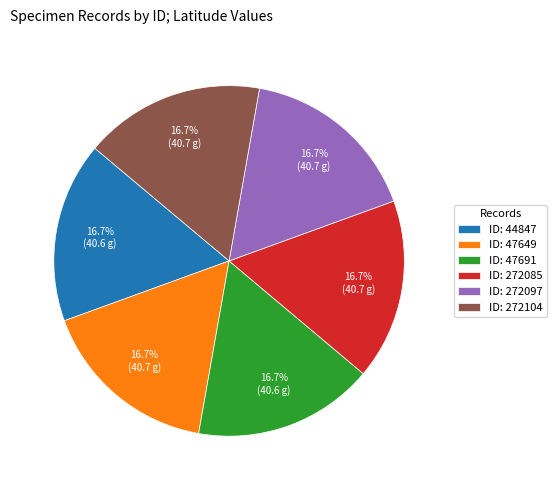

Is there a majority slice in this chart?

No